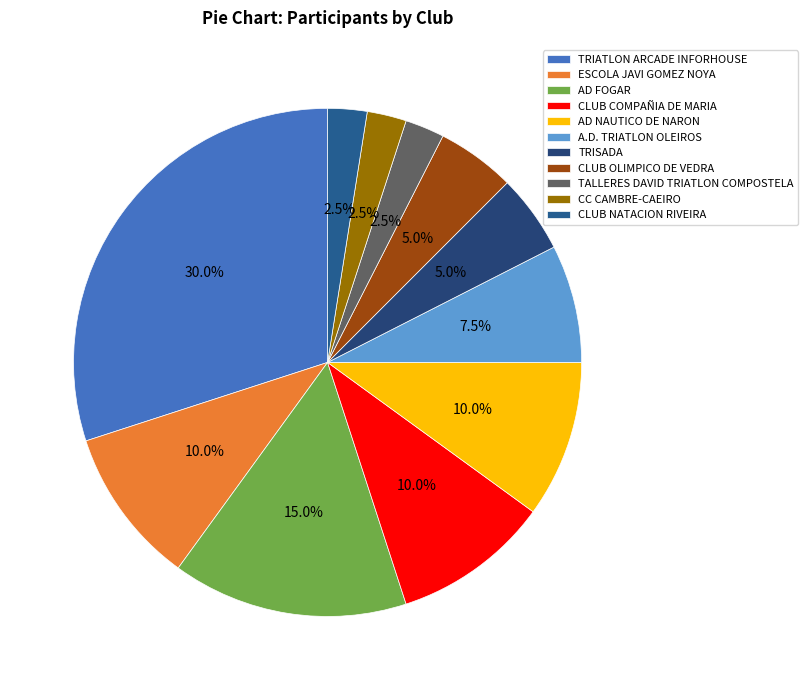

What percentage is the TRIATLON ARCADE INFORHOUSE slice, to the nearest percent?

30%